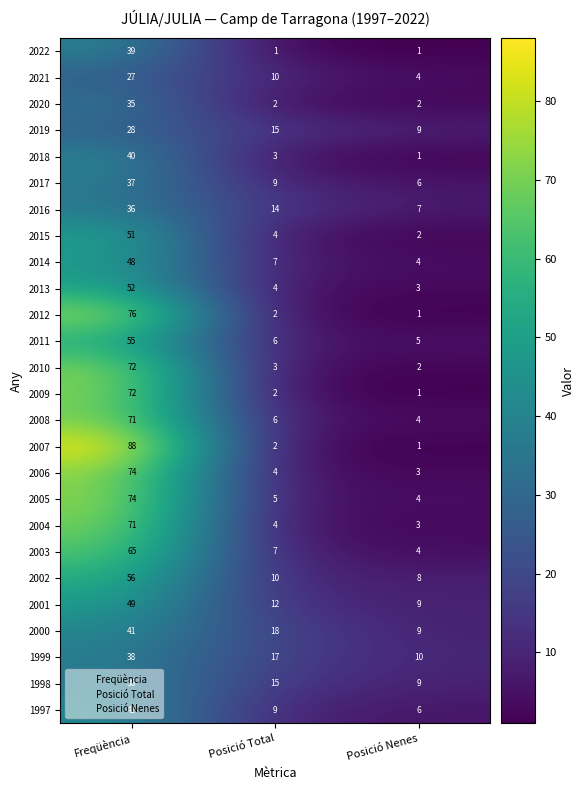

At how many categories does at least one series exceed 71?

1